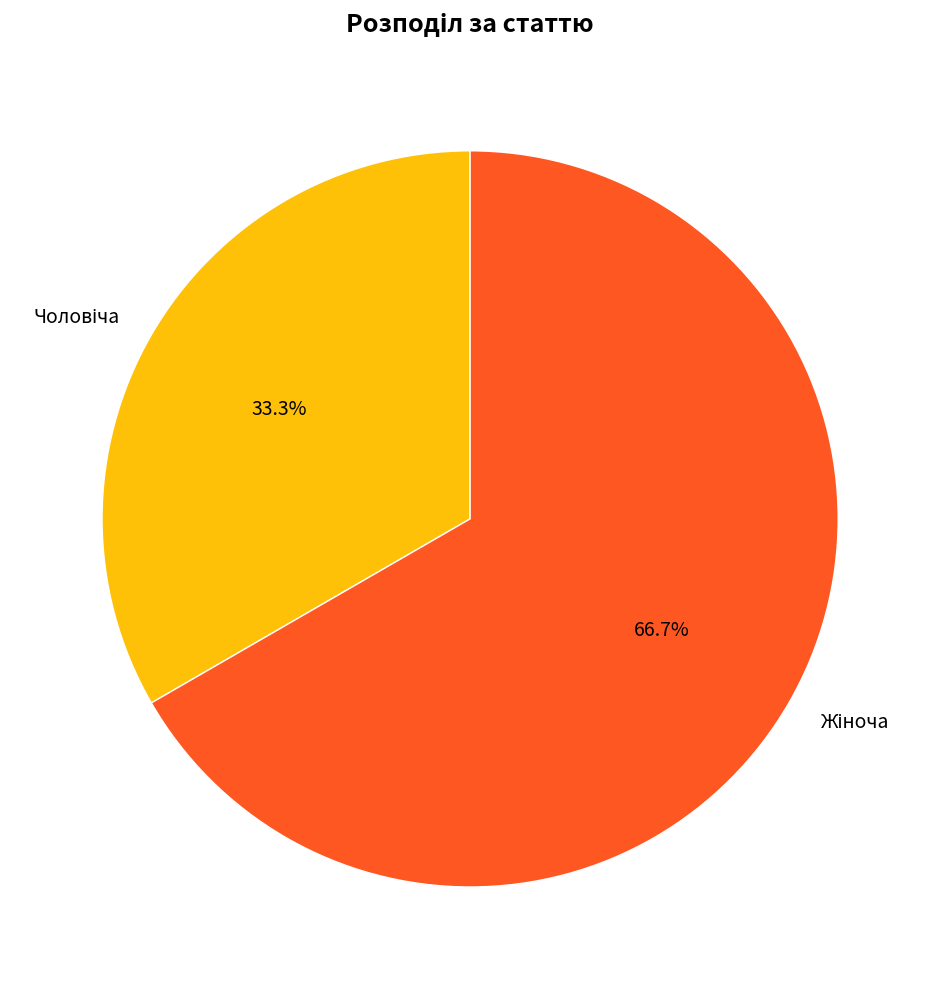

Is there any slice that represents more than half of the pie?

Yes